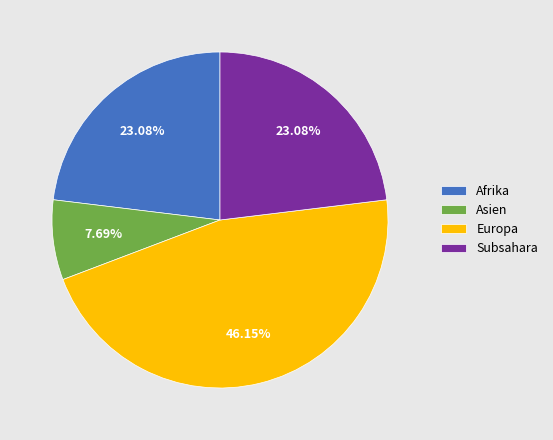

True or false: Afrika accounts for 23% of the total.

True